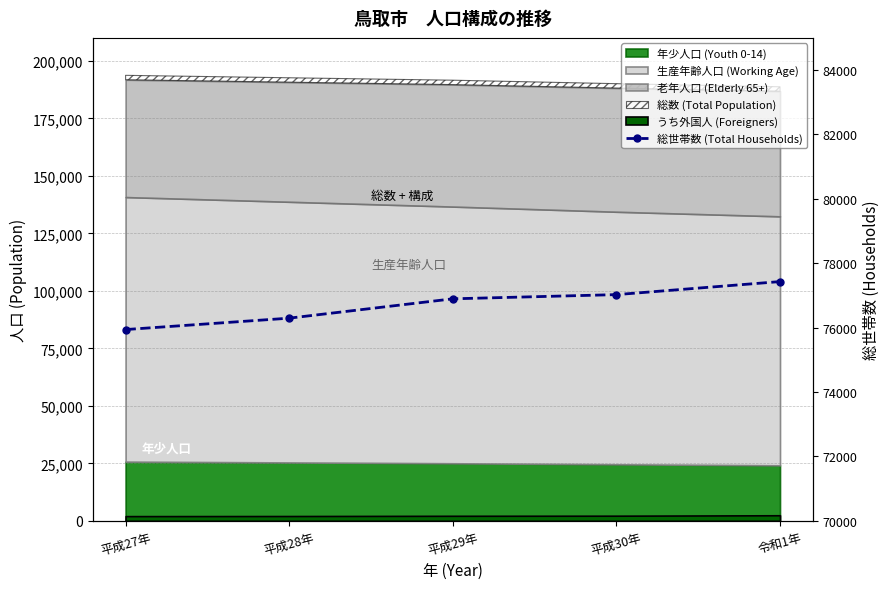

Rank the categories by value from lowest to highest.

平成27年, 平成28年, 平成29年, 平成30年, 令和1年